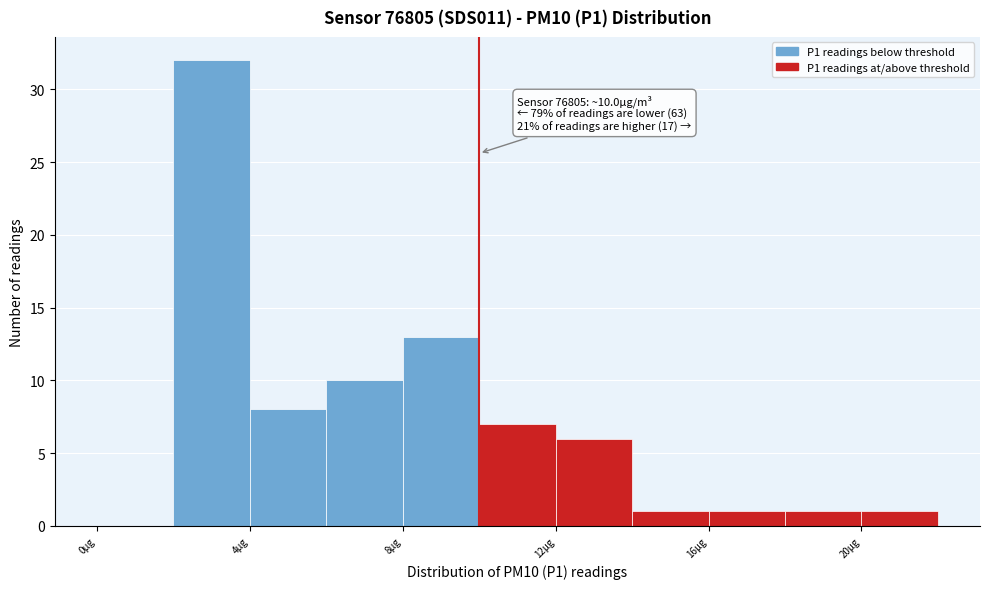

Which range on the x-axis has the tallest bar?

2 to 4